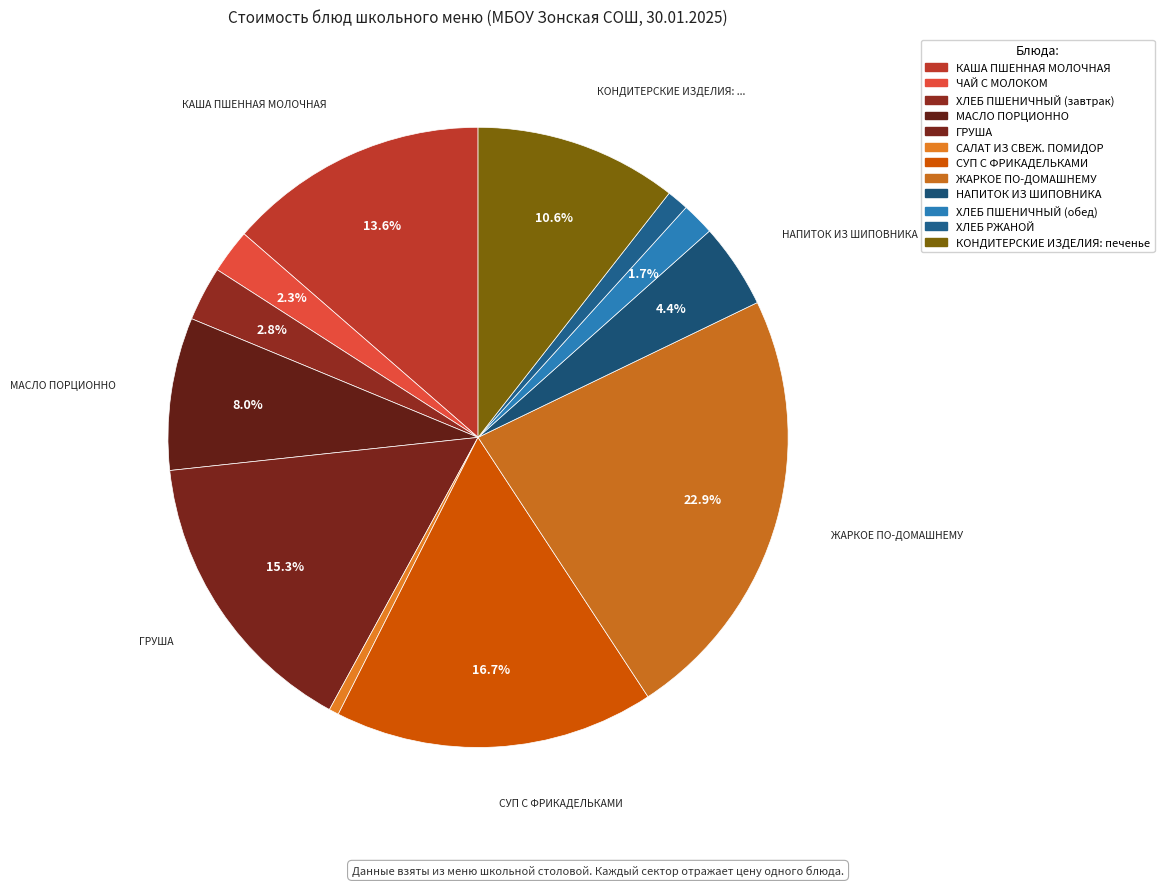

Does ГРУША account for over 50% of the chart?

No